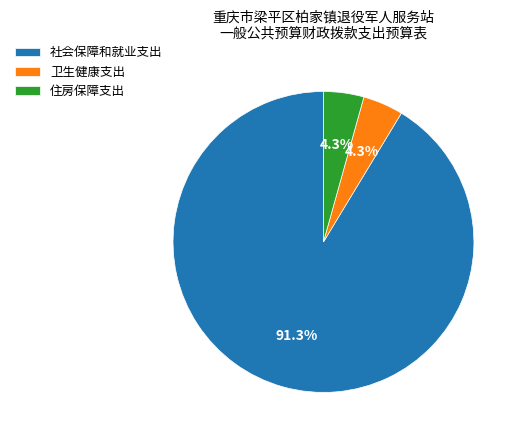

Is it true that 卫生健康支出 is 4% of the pie?

True